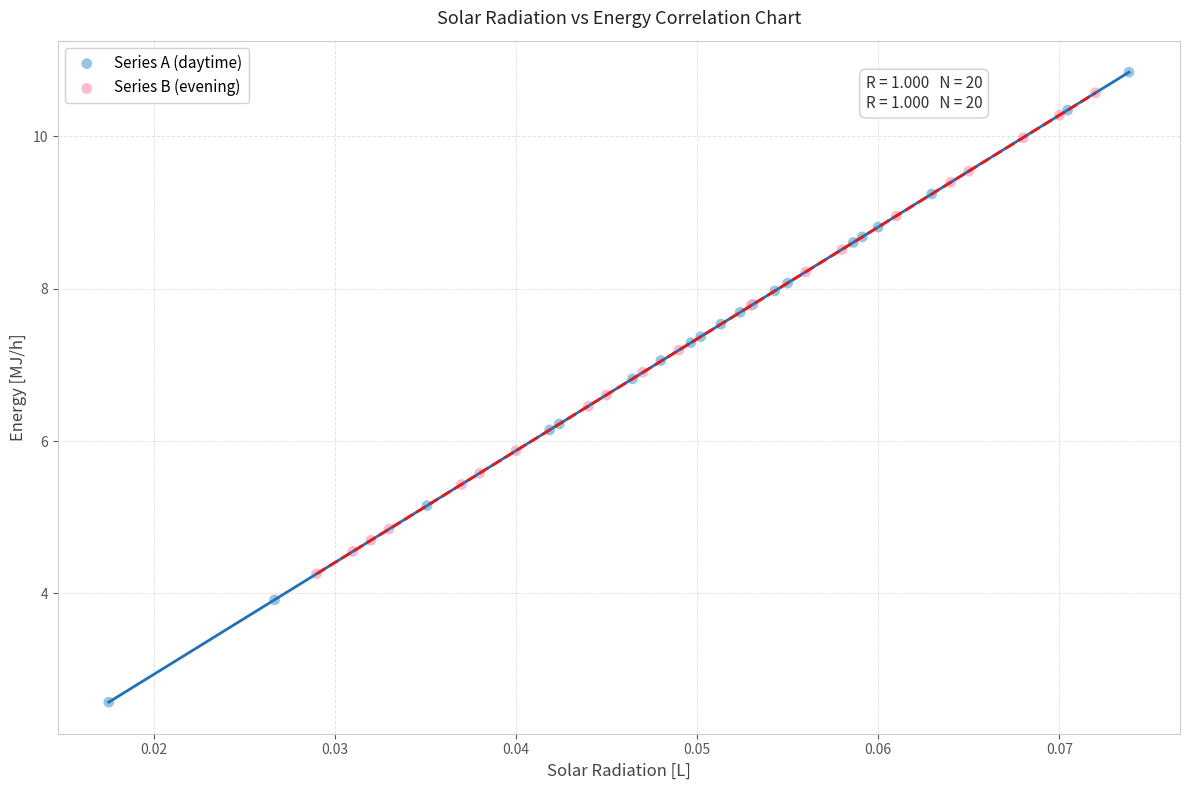

Which series has the largest Y range (max minus min)?

Series A (daytime)